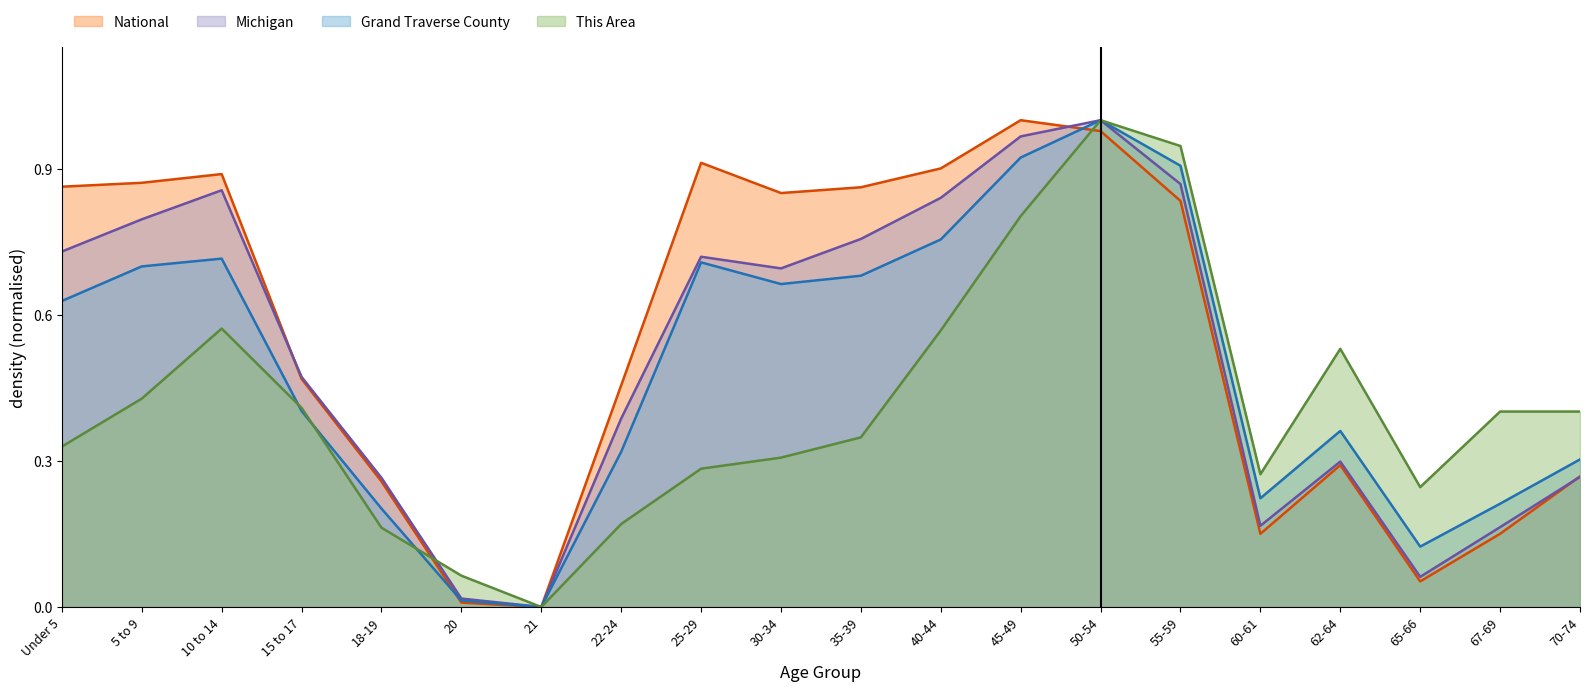

Rank the series at 20 from highest to lowest value.

This Area, Michigan, Grand Traverse County, National